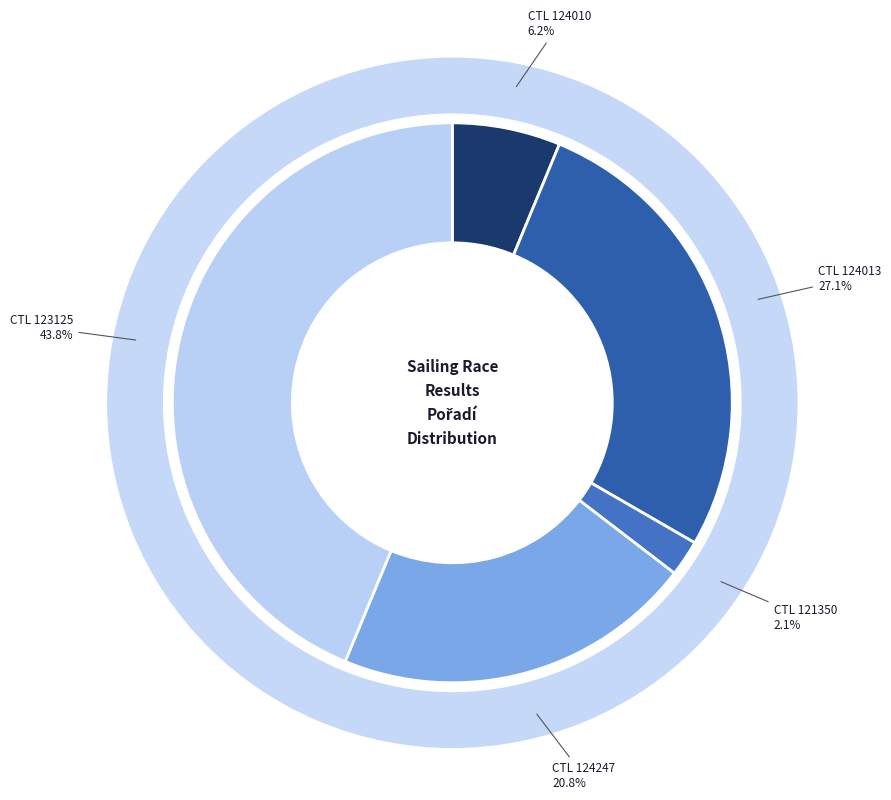

What percentage do 124013 and 124010 together represent?

33.3%